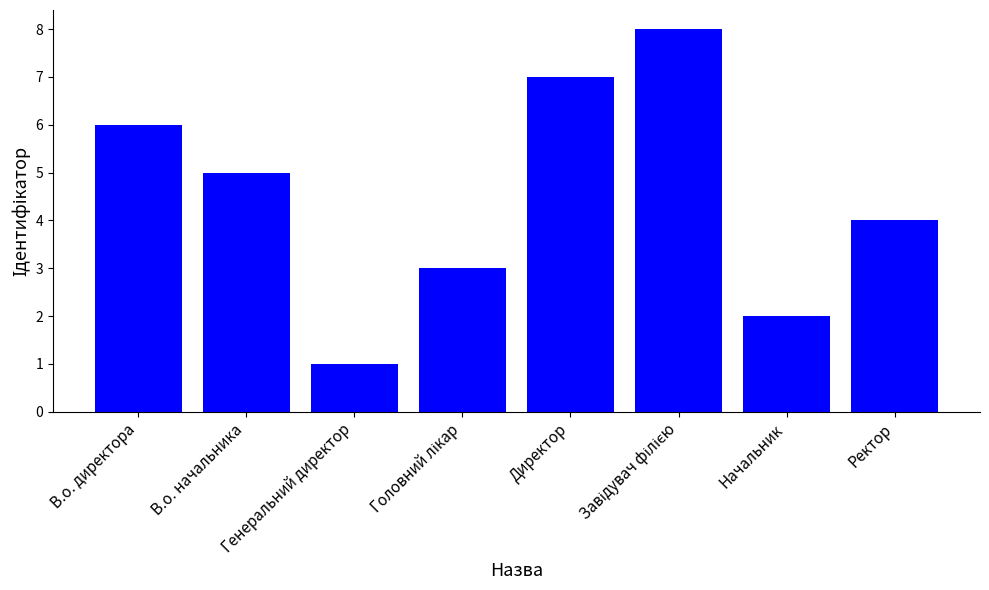

Between Ректор and Генеральний директор, which is larger?

Ректор